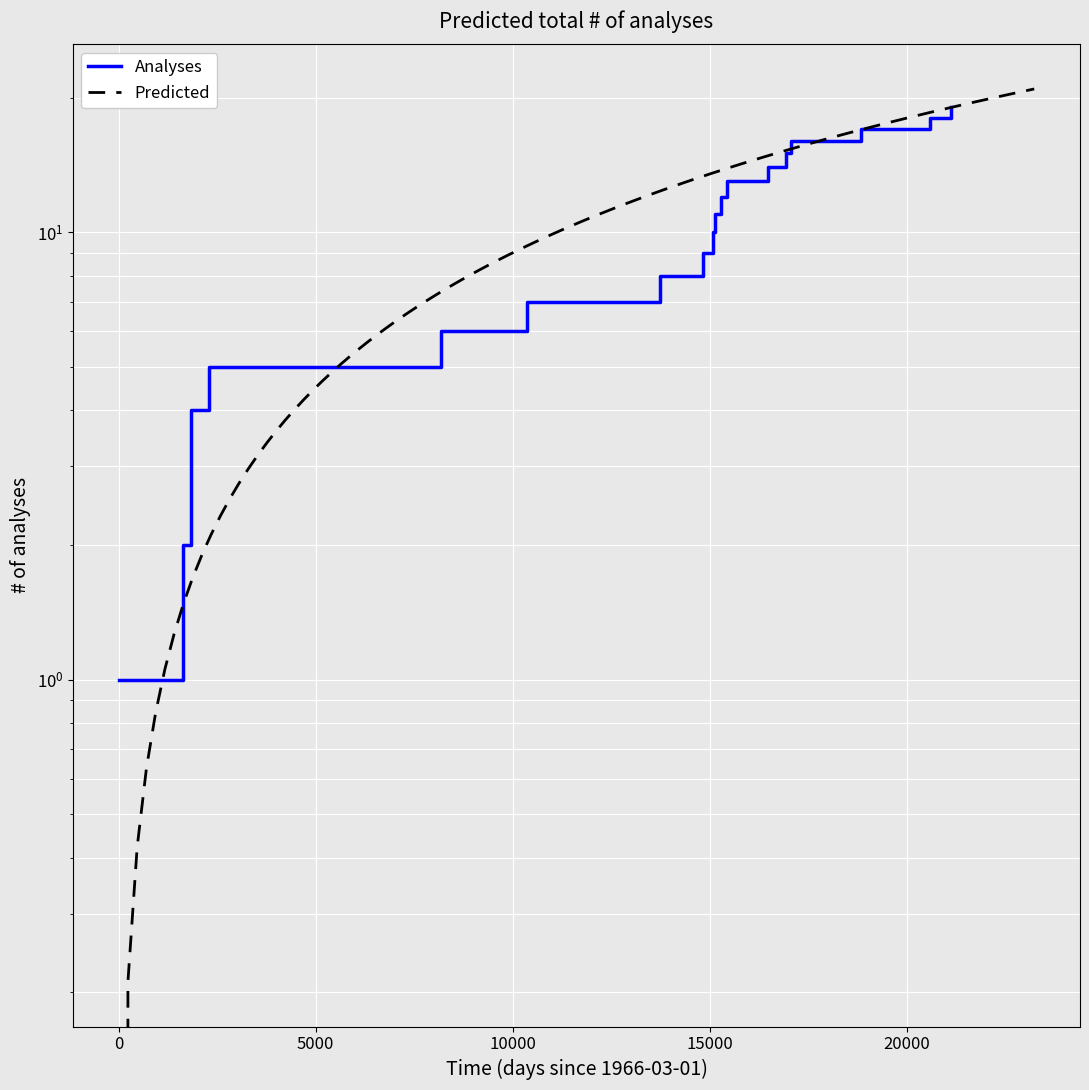

Does the chart display data point markers on the line(s)?

No